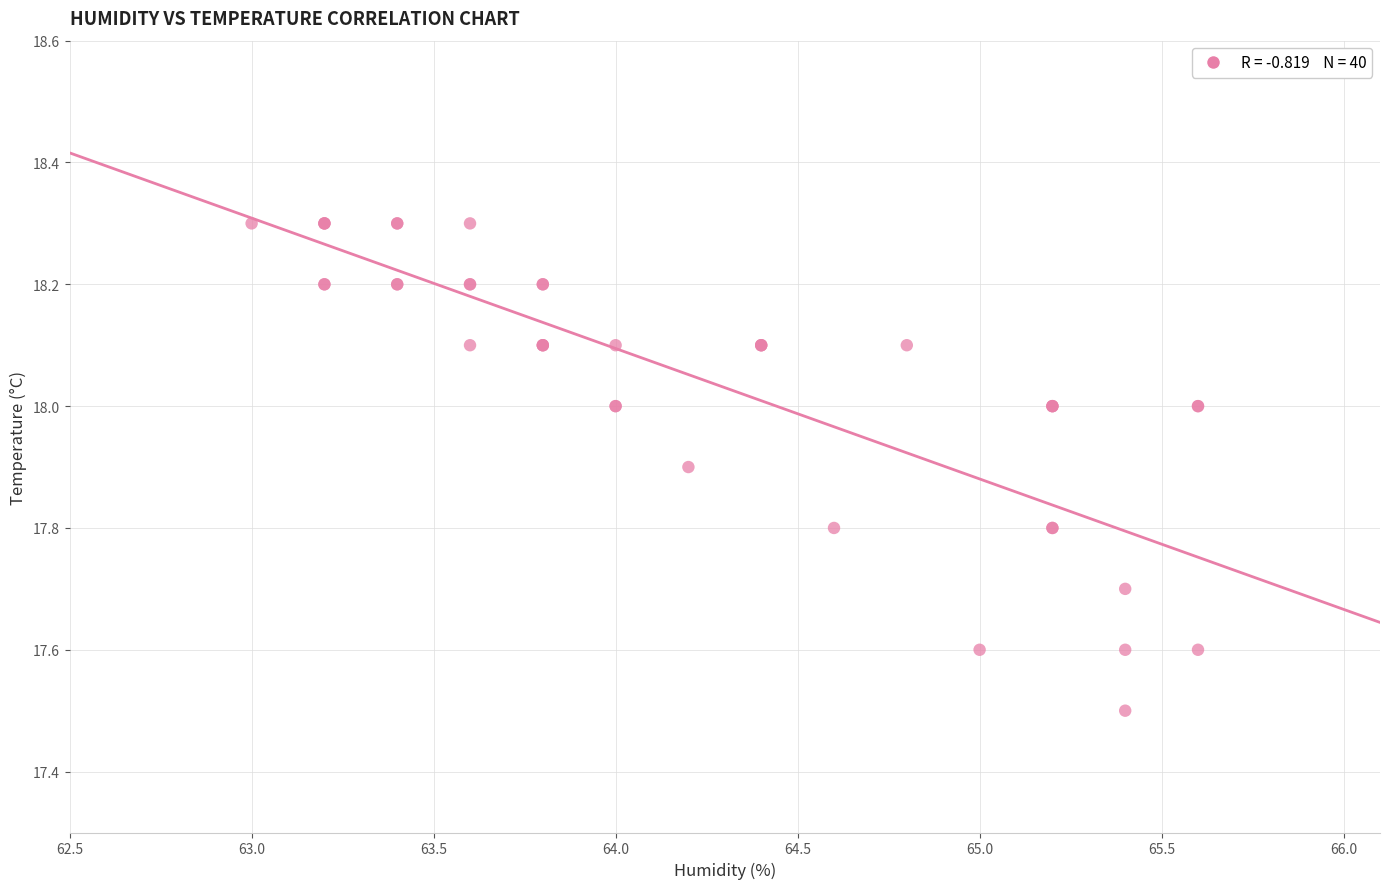

What Y value in the scatter plot is closest to 17?

17.5